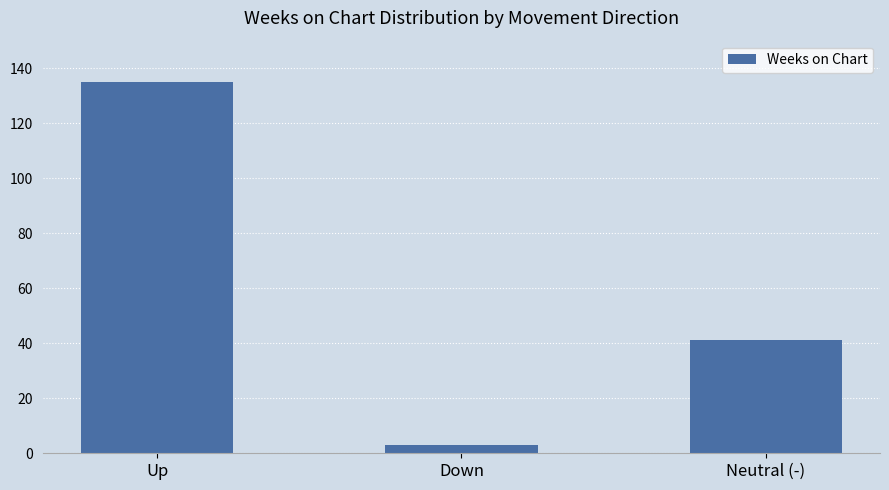

What is the smallest value displayed?

3